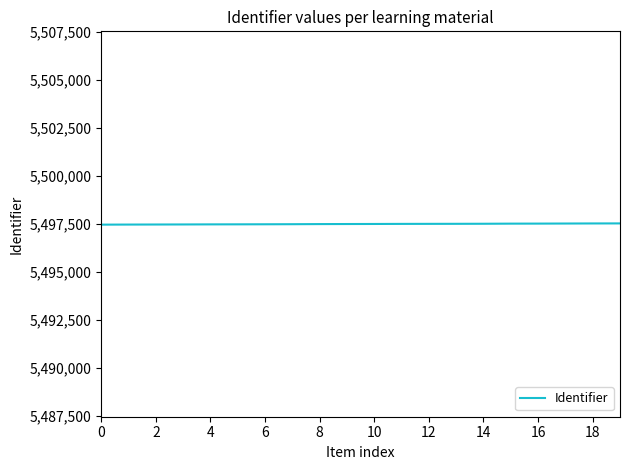

What is the maximum value shown in the chart?

5497533